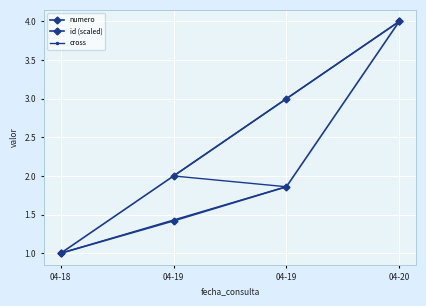

How many cross values are between 1 and 4?

4